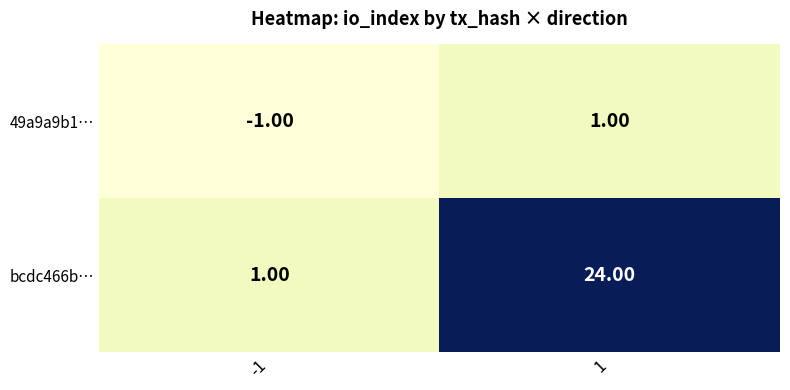

At which category does the chart reach its minimum across all series?

-1